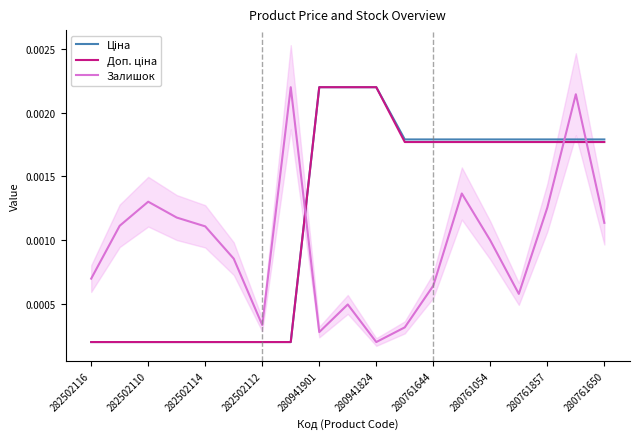

What are all the series names shown in the legend?

Ціна, Доп. ціна, Залишок